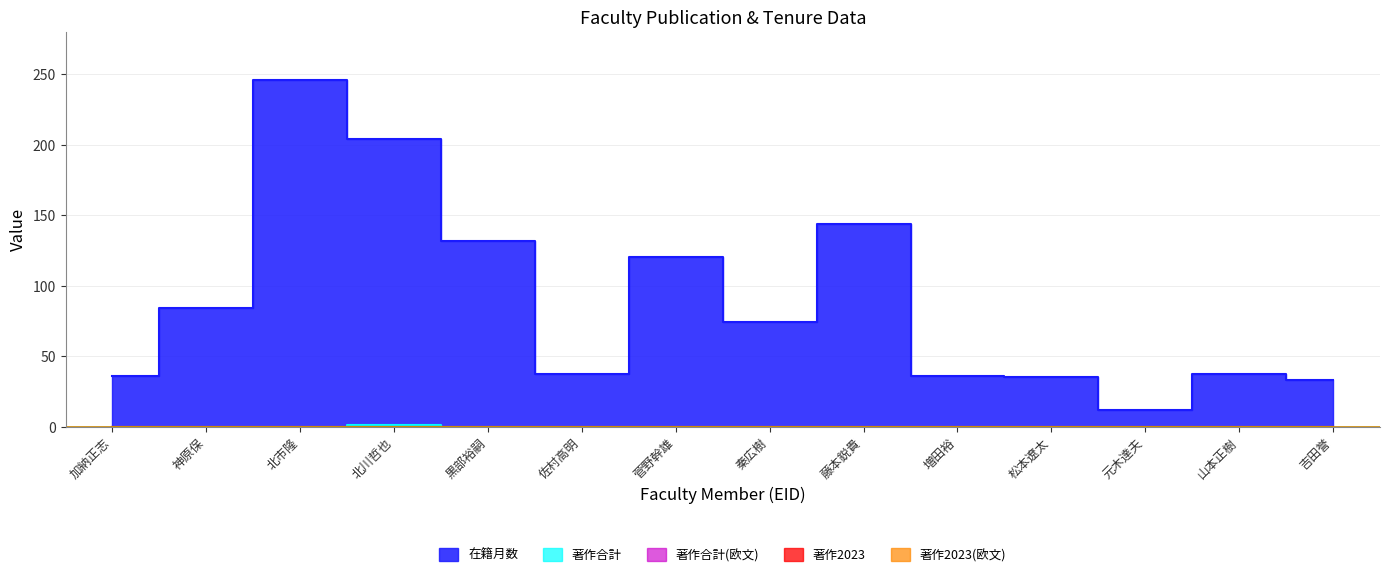

Does the chart have visible grid lines?

Yes